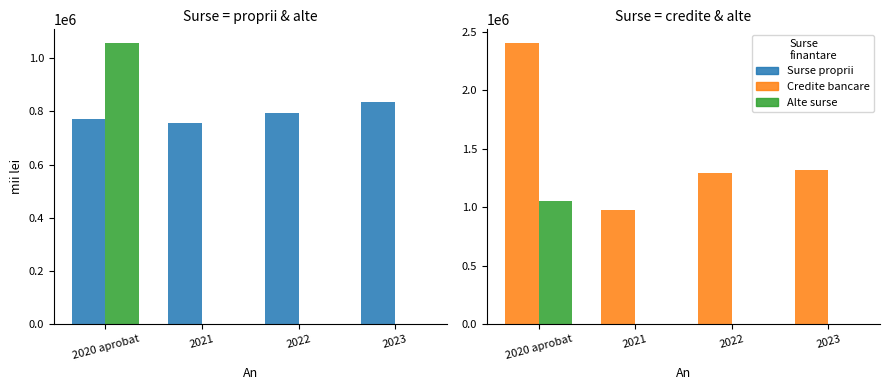

Which label corresponds to the smallest value in the chart?

2021